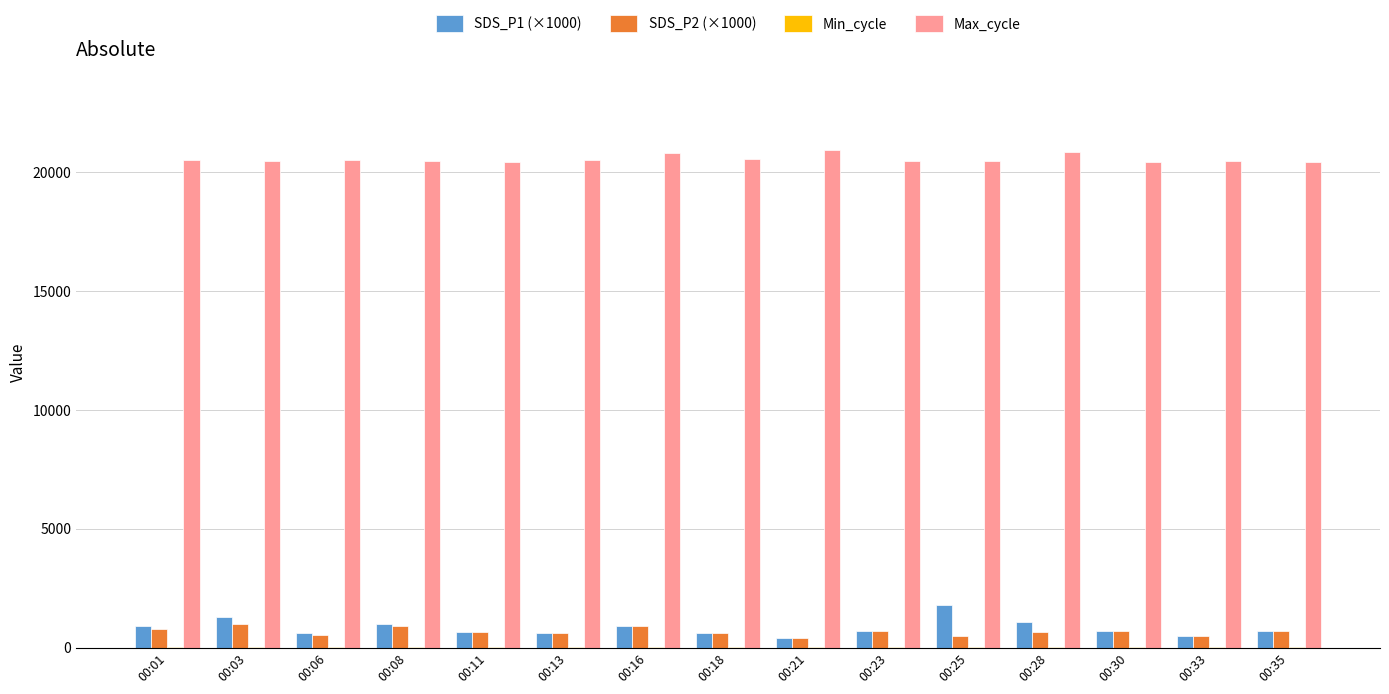

The value of Max_cycle at 00:13 is 20533. True or false?

True